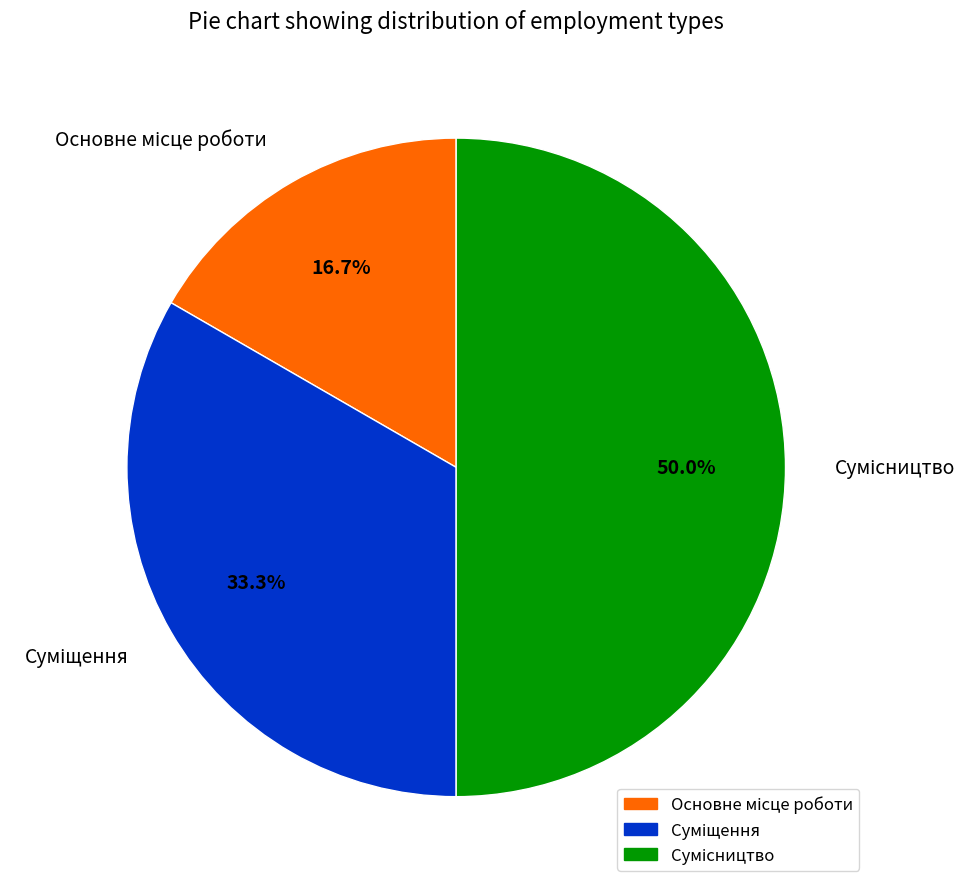

To the nearest percent, what portion does Основне місце роботи represent?

17%